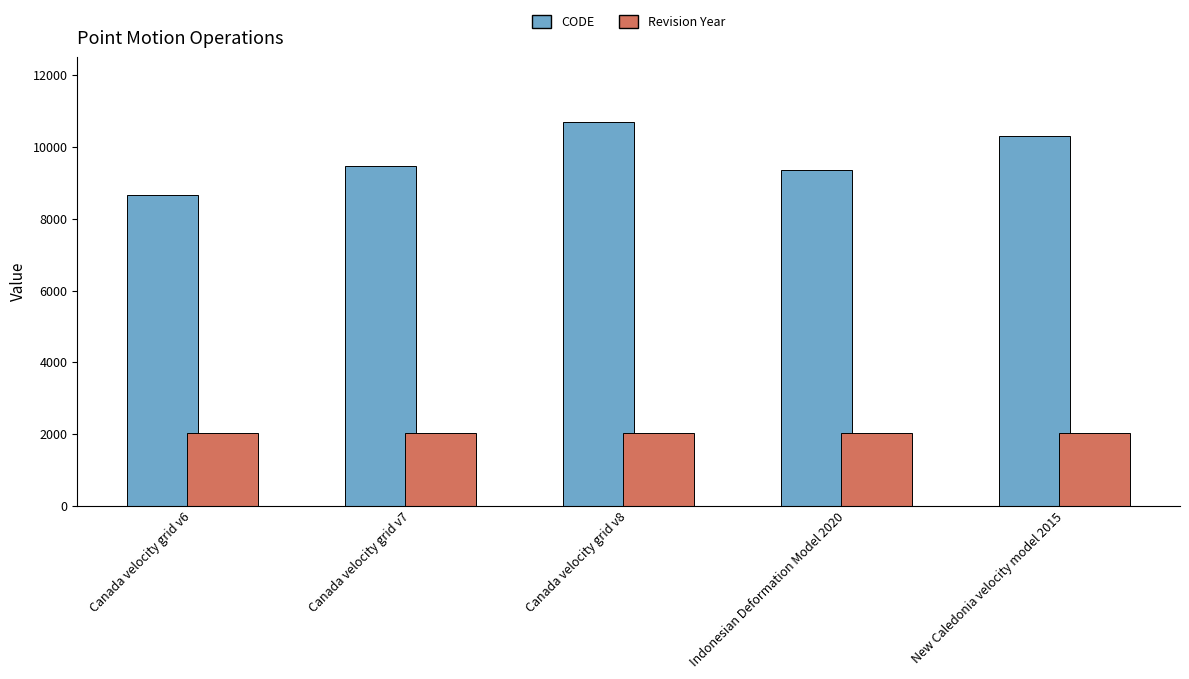

How many bars are there in total?

10